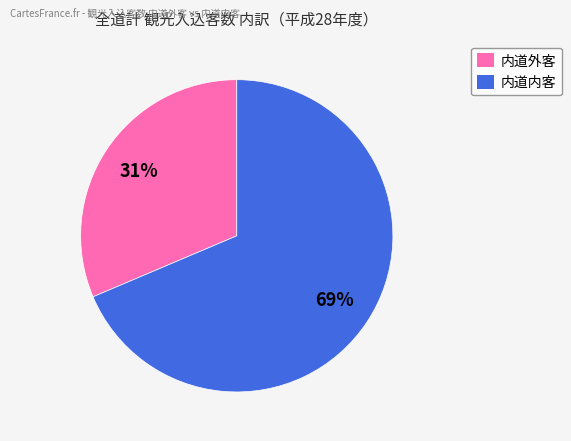

Which slice is the largest?

内道内客